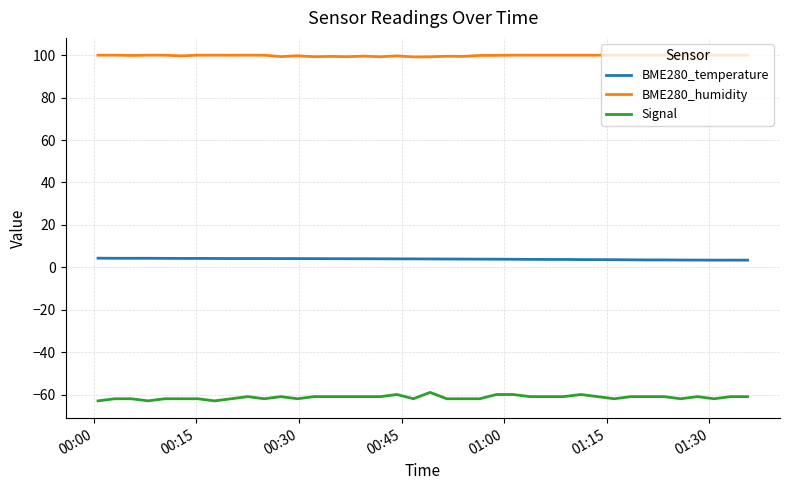

What is the maximum value for BME280_humidity?

100.0